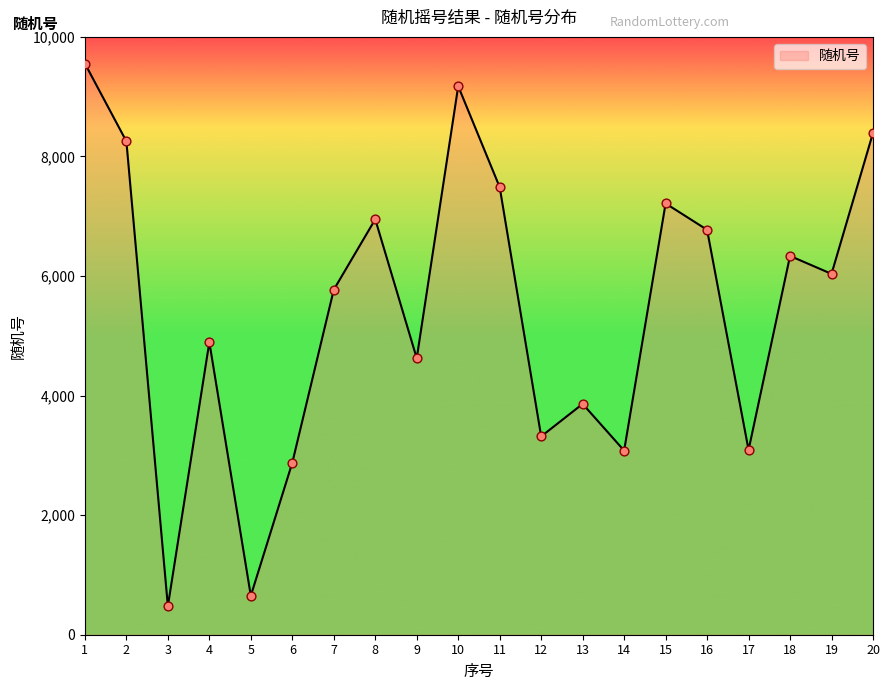

Between 9 and 5, which is larger?

9